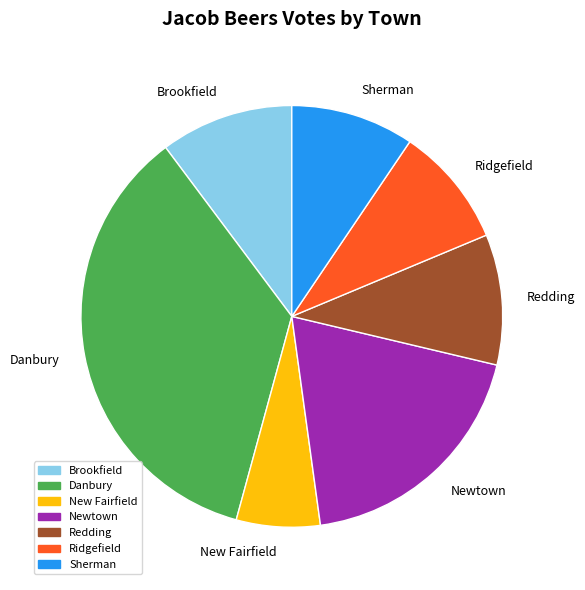

True or false: New Fairfield accounts for 20% of the total.

False